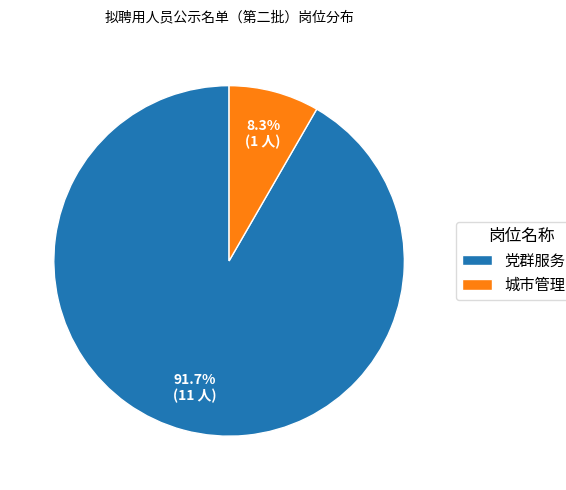

What is the majority slice?

党群服务岗